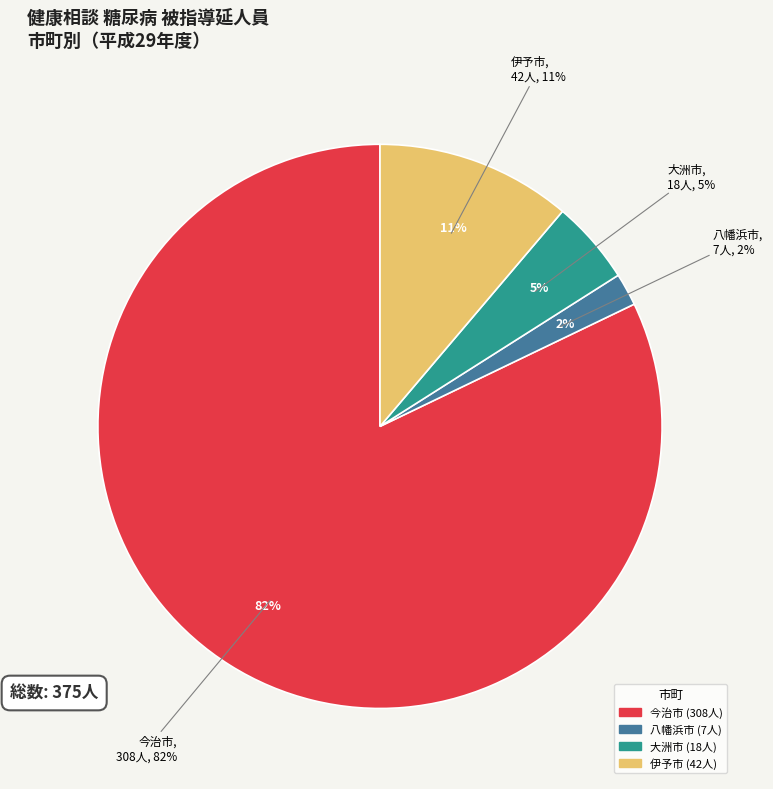

True or false: 宇和島市 accounts for 0% of the total.

True